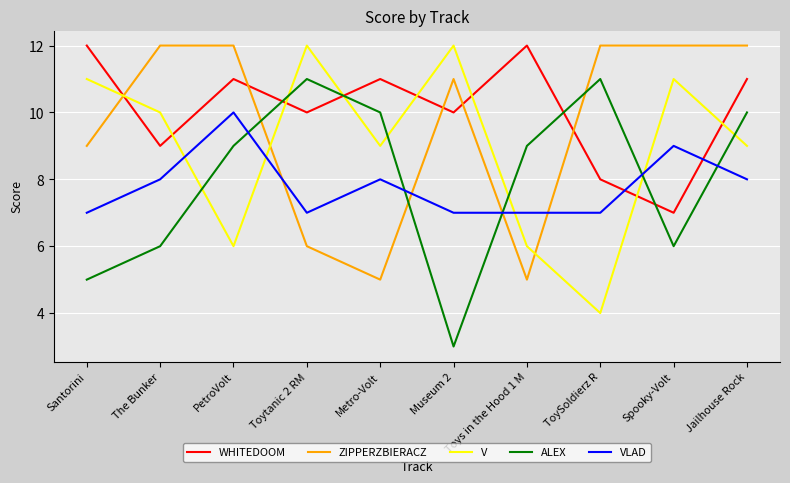

What is the smallest value displayed?

3